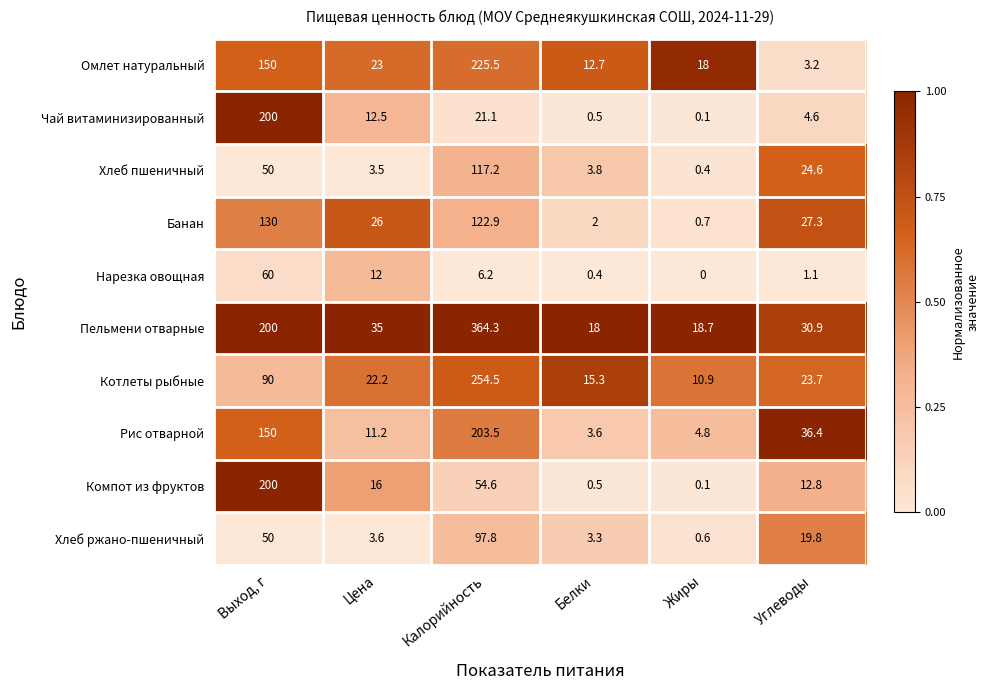

What is the highest value of the Рис отварной series?

203.5